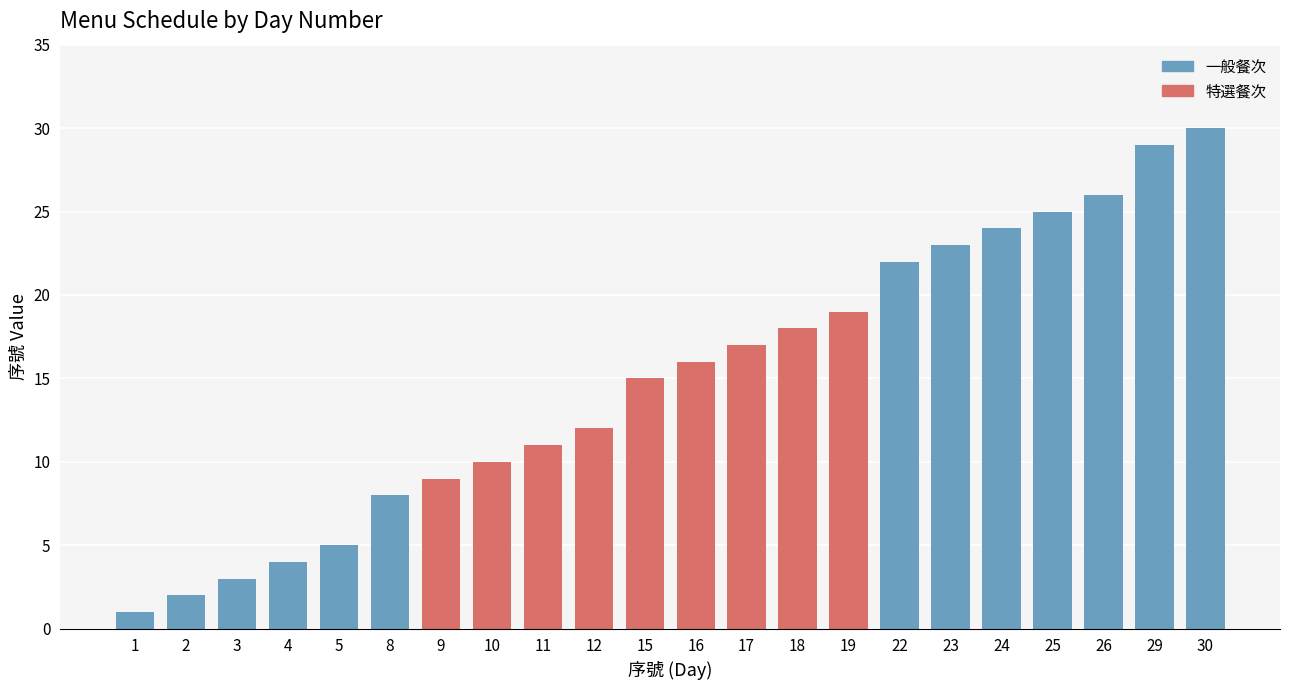

Reading left to right, extract all data points from this chart.

1=1	2=2	3=3	4=4	5=5	8=8	9=9	10=10	11=11	12=12	15=15	16=16	17=17	18=18	19=19	22=22	23=23	24=24	25=25	26=26	29=29	30=30